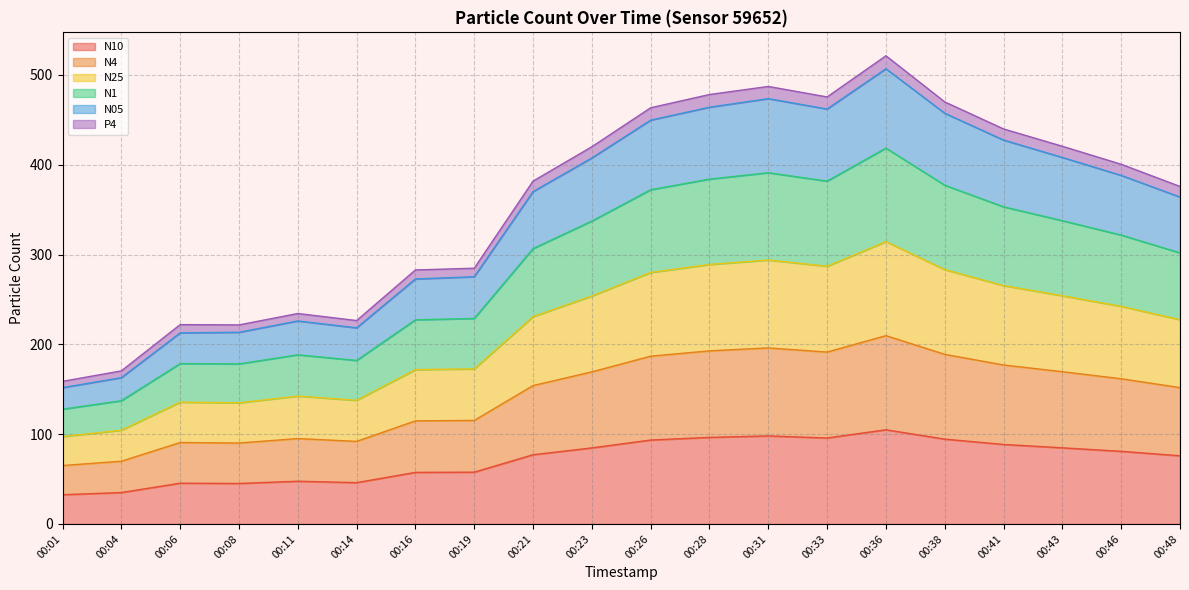

What are all the series names shown in the legend?

N10, N4, N25, N1, N05, P4